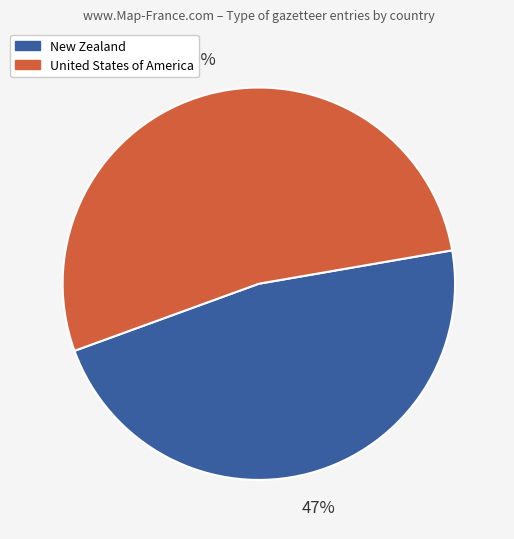

To the nearest percent, what portion does New Zealand represent?

47%